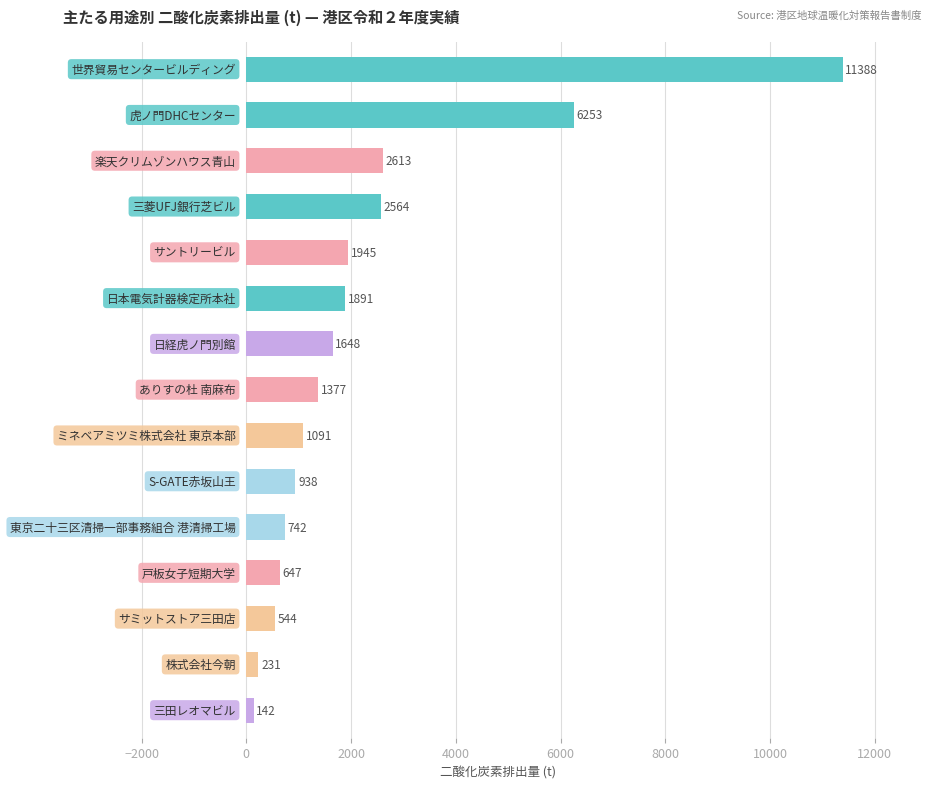

What is the smallest value displayed?

142